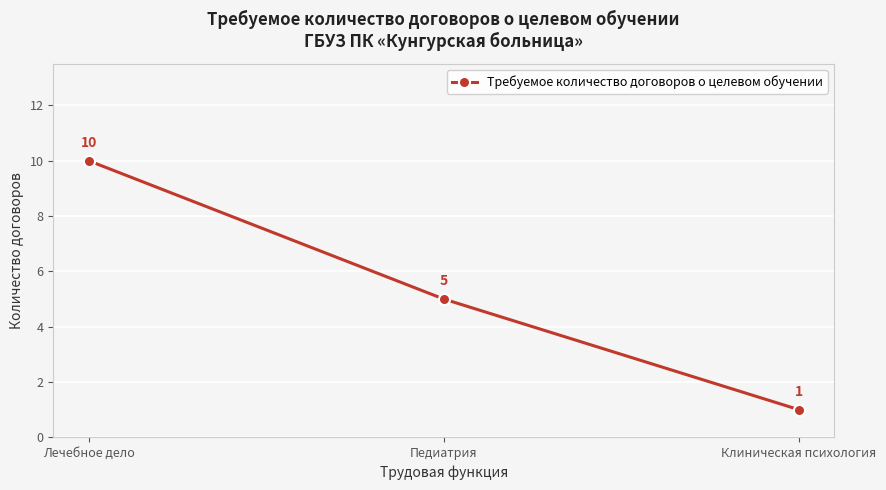

Is it true that the value at Лечебное дело is 10?

True